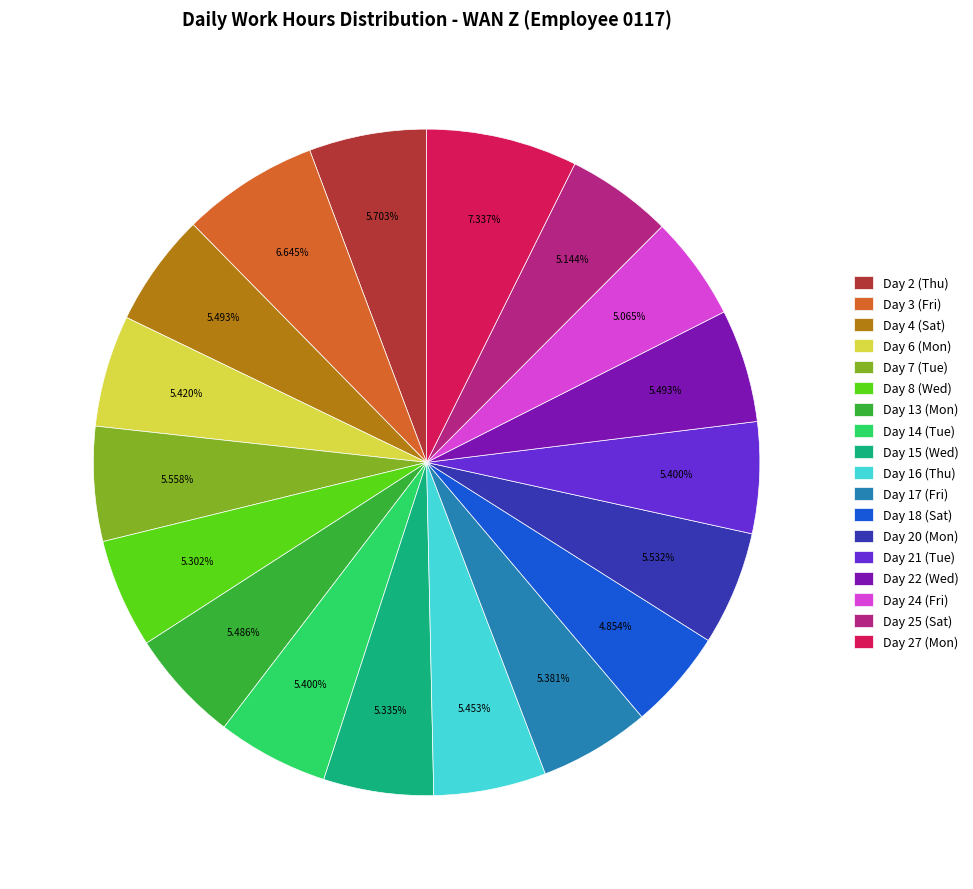

To the nearest percent, what is the difference between the largest and smallest slice percentages?

2%